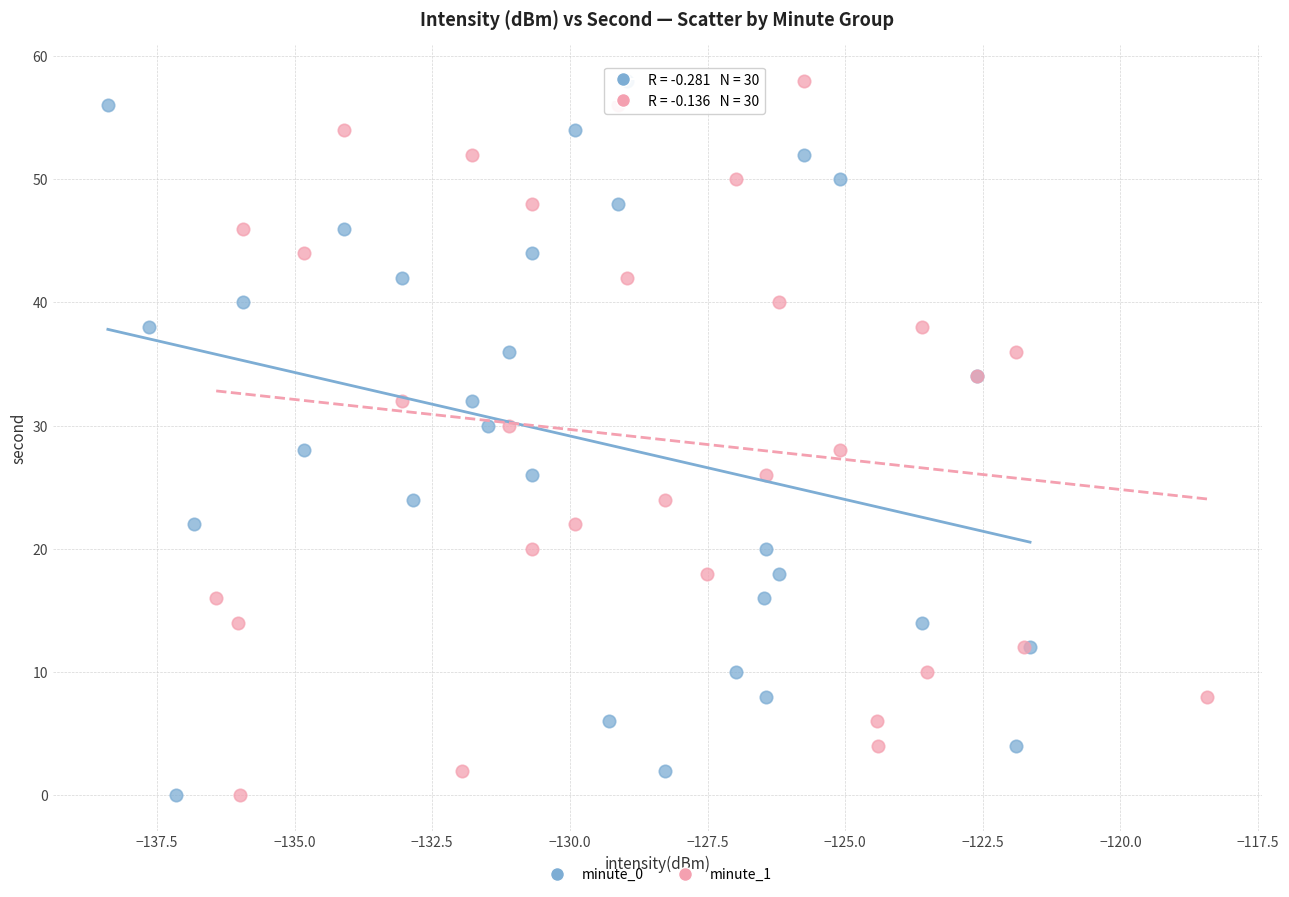

What are all the series names shown in the legend?

minute_0, minute_1